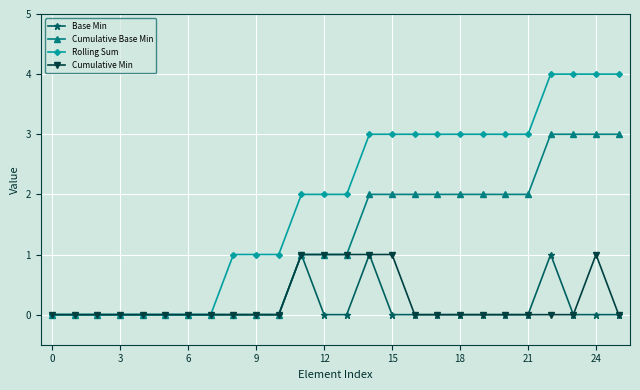

Which series has the largest total across all categories?

Rolling Sum